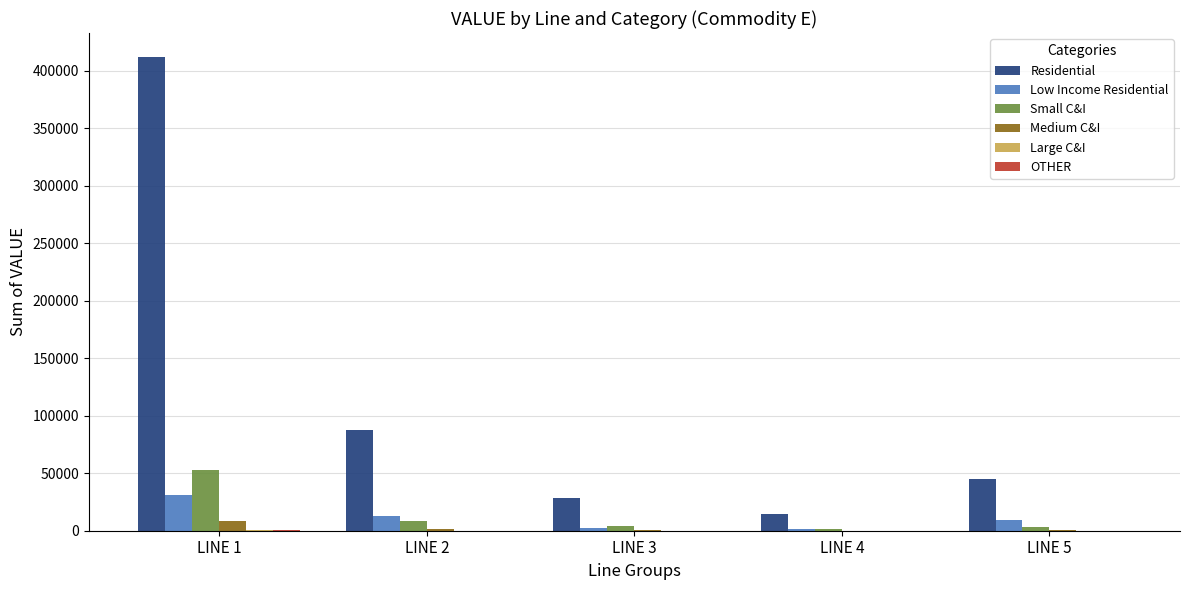

How many categories are shown in the chart?

5